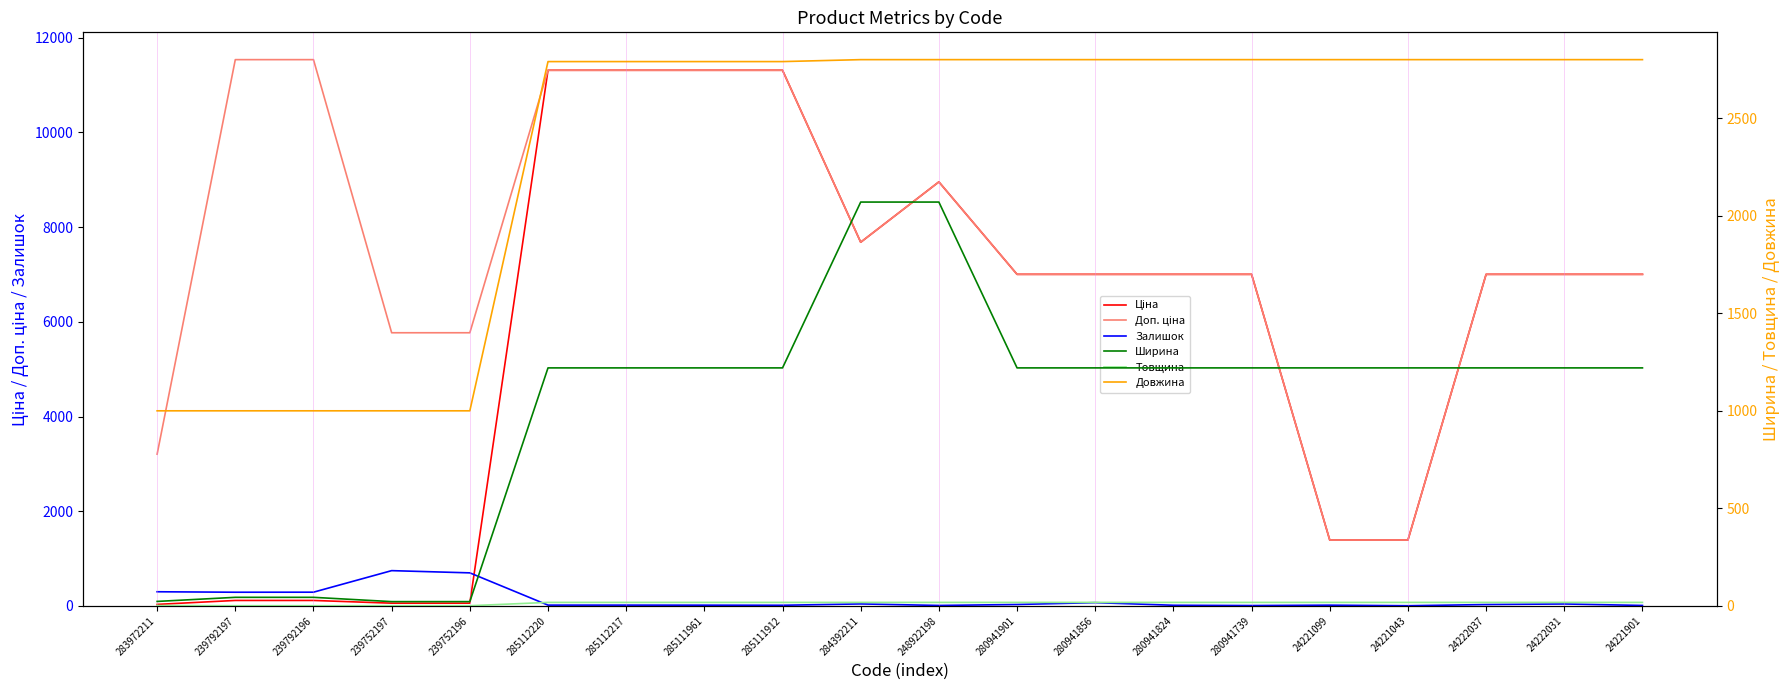

What is the maximum value for Ширина?

2070.0